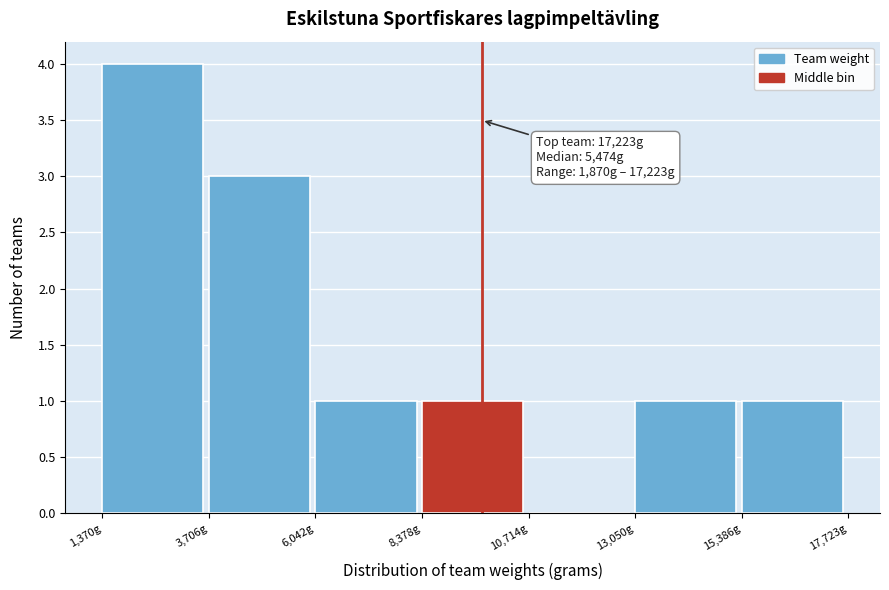

Over which range of the x-axis is the bar tallest?

1500 to 3500